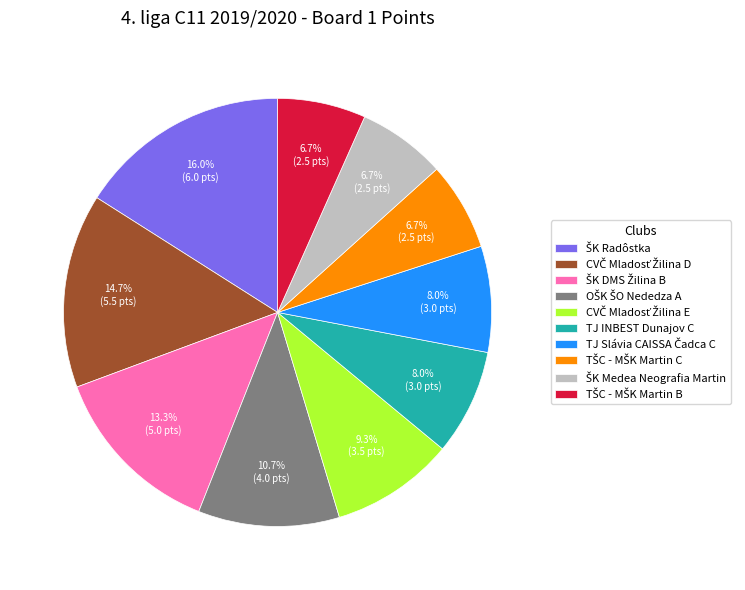

Is there a majority slice in this chart?

No